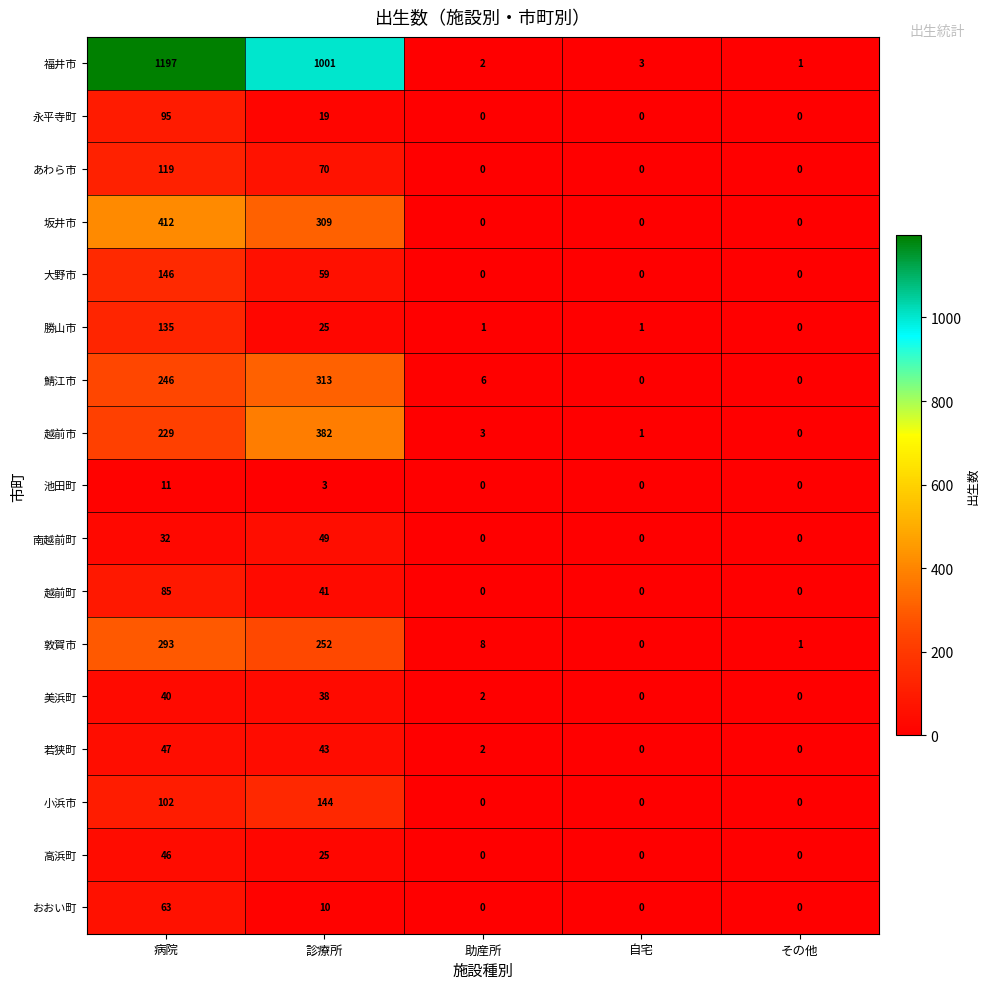

Where is 南越前町 nearest to the value 24?

病院